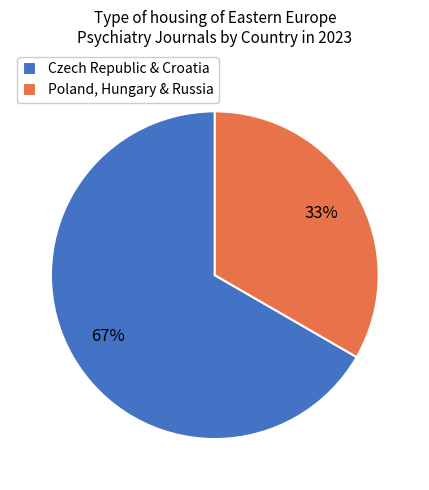

What is the ratio of the value at Poland, Hungary & Russia to the value at Czech Republic & Croatia?

0.5